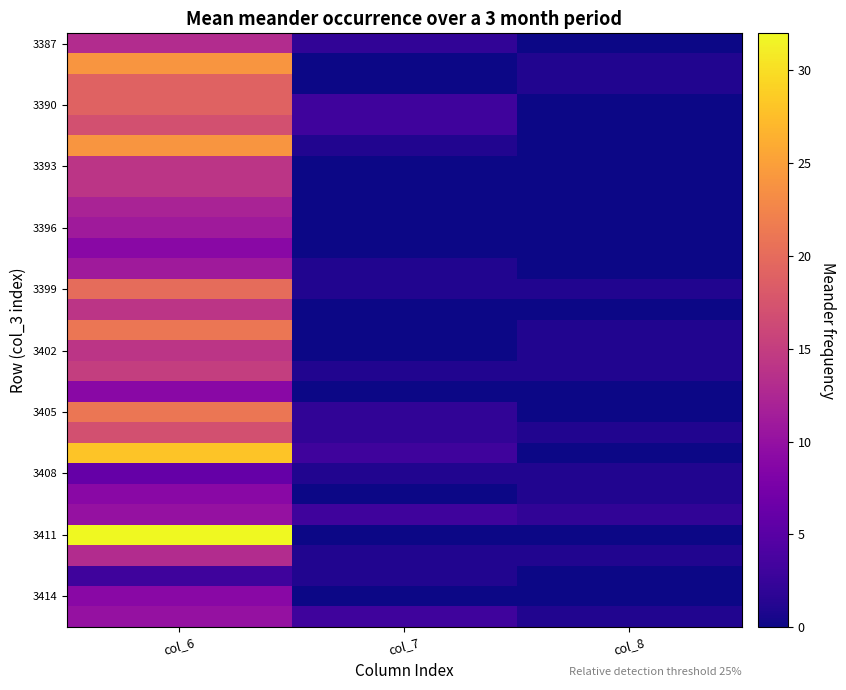

Which label corresponds to the smallest value in the chart?

col_8